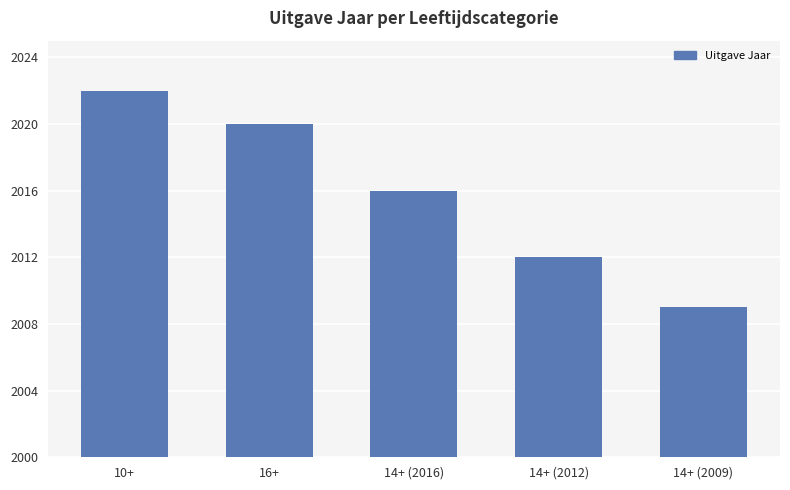

Reading left to right, what are all the values shown in this chart?

10+=2022	16+=2020	14+ (2016)=2016	14+ (2012)=2012	14+ (2009)=2009